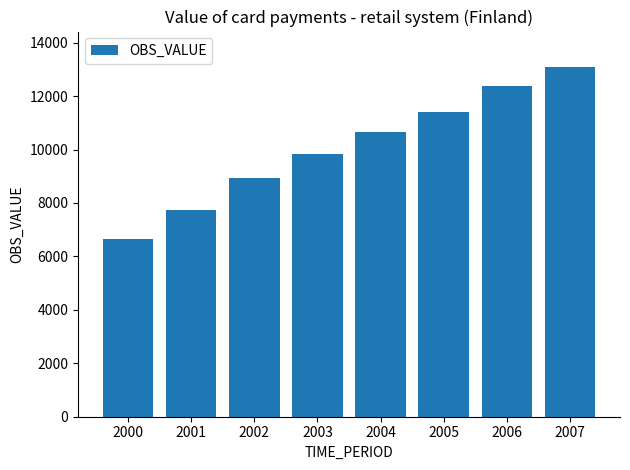

True or false: the data shows 19653.6 at 2005.

False